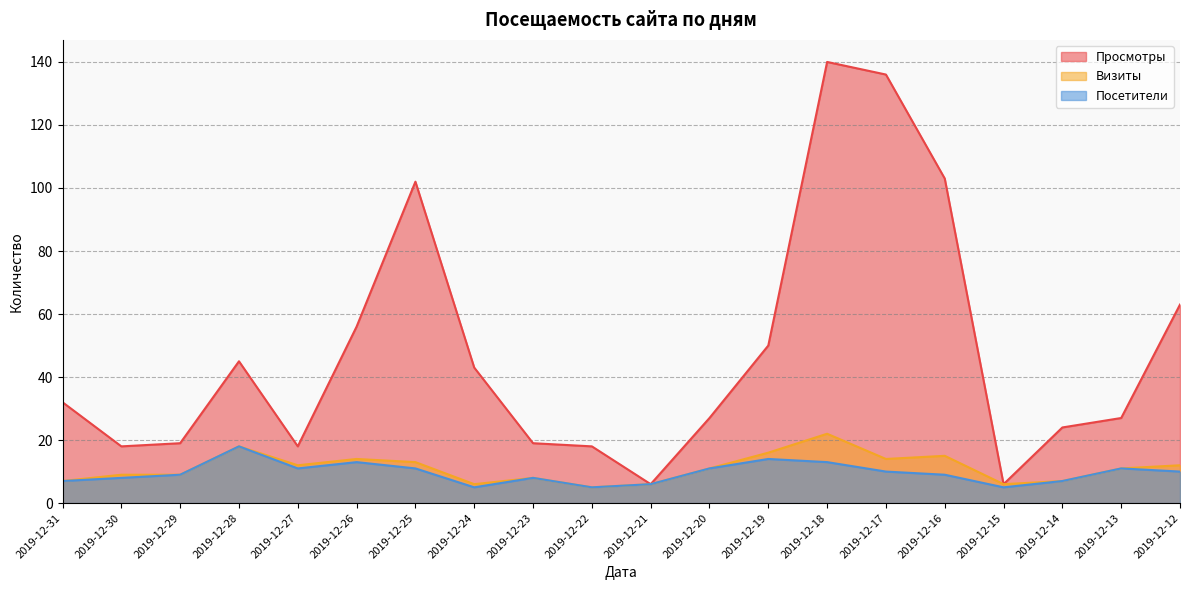

What is the average value of the Посетители series?

10